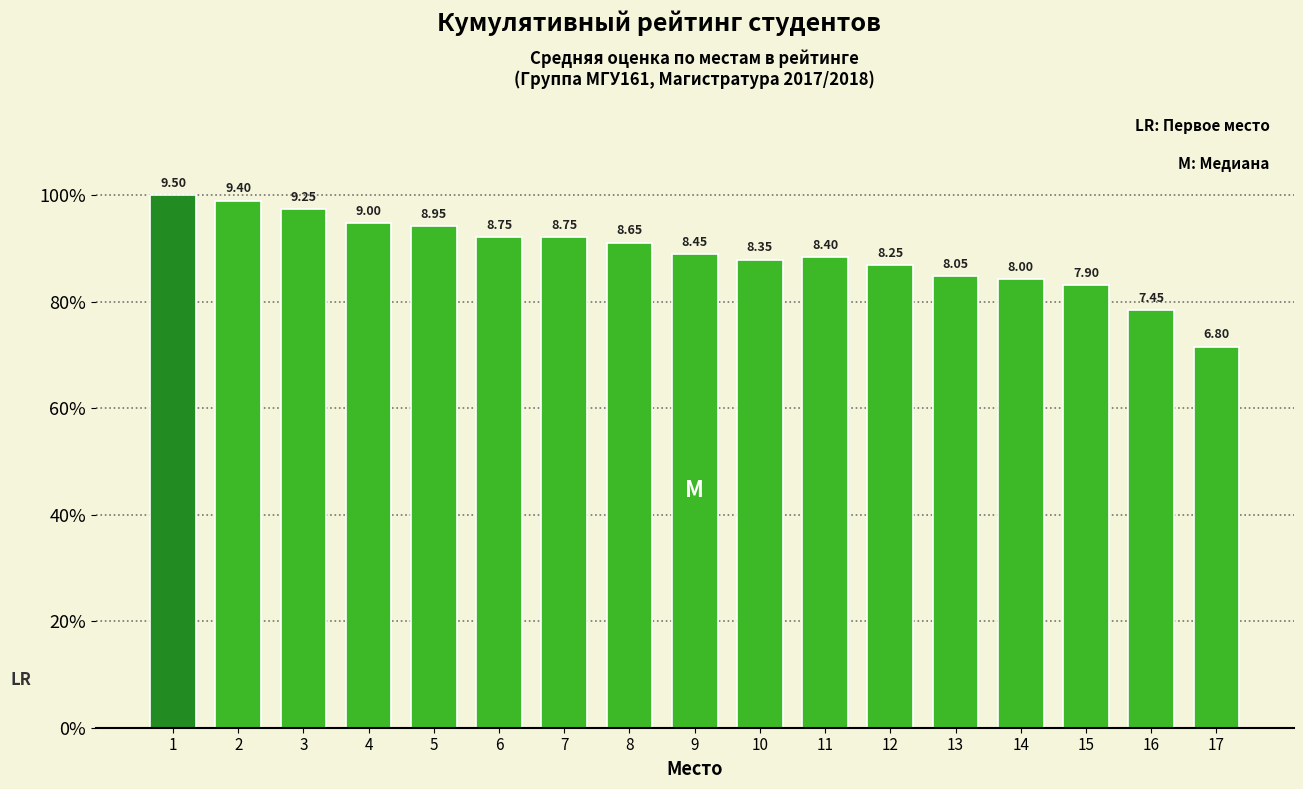

Which has a higher value, 13 or 8?

8